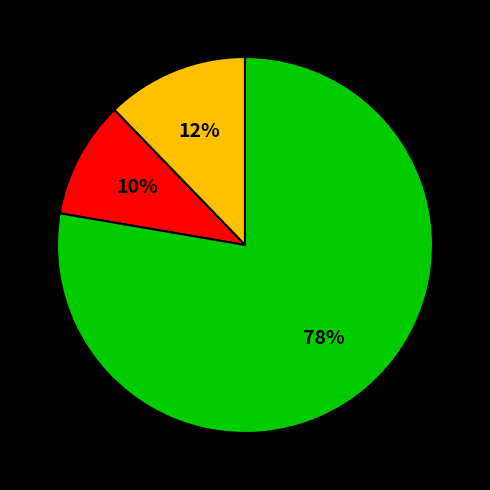

To the nearest percent, what is the average slice percentage?

33%